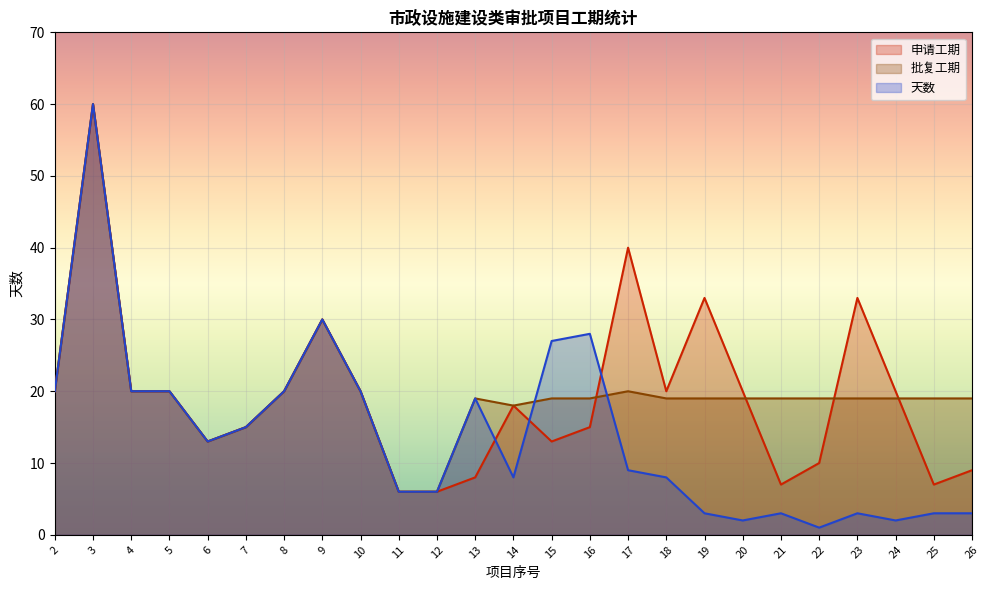

Where is 天数 nearest to the value 30?

9